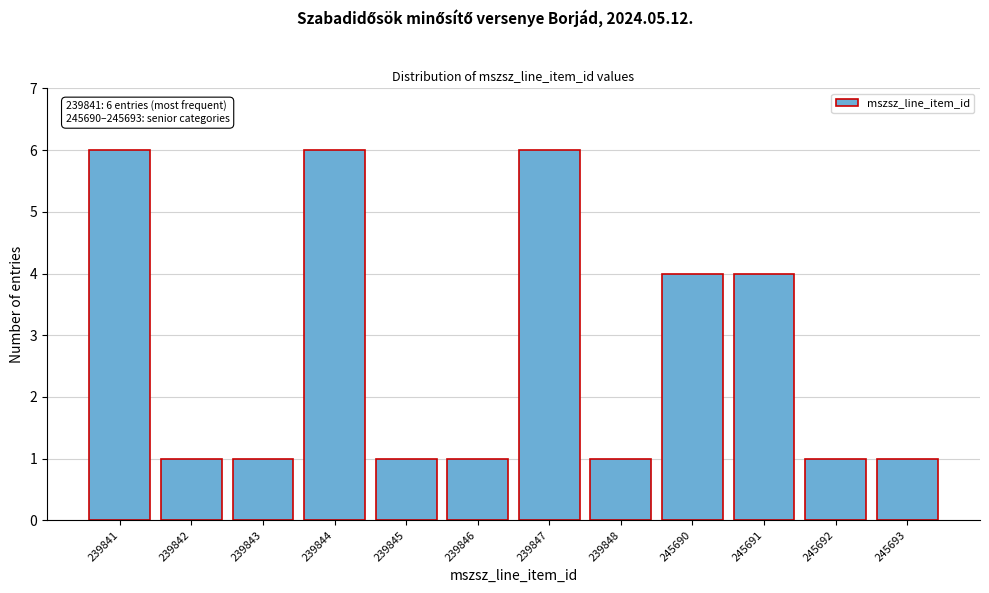

Reading left to right, extract all data points from this chart.

239841=6	239842=1	239843=1	239844=6	239845=1	239846=1	239847=6	239848=1	245690=4	245691=4	245692=1	245693=1